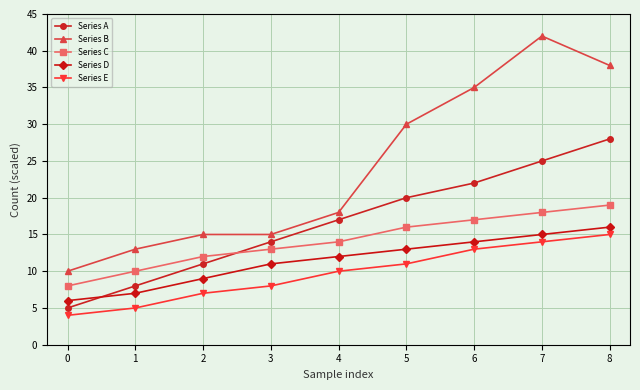

What is the difference between the highest and lowest values at 5?

19